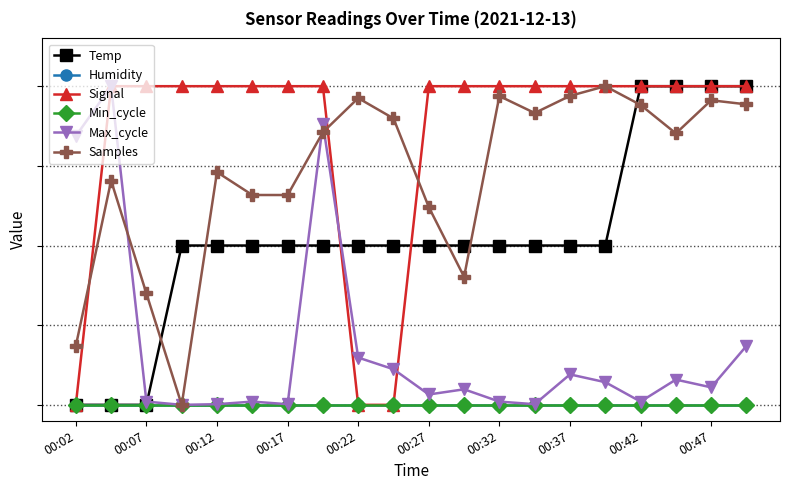

Does the chart have visible grid lines?

Yes